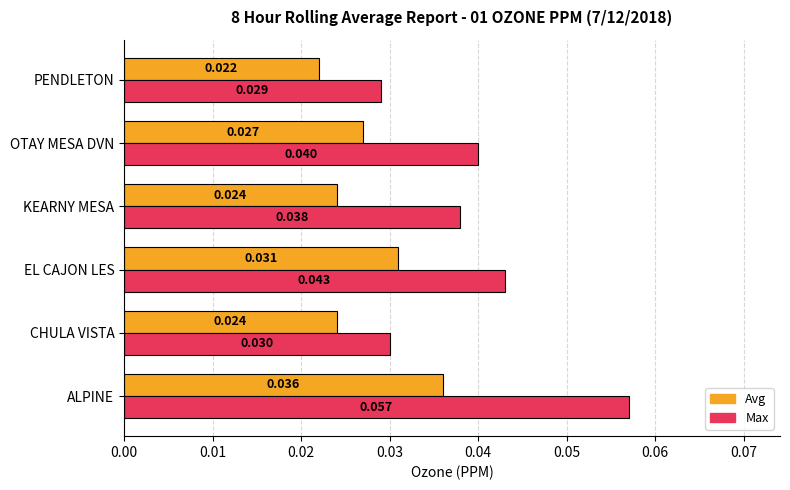

At PENDLETON, list the series in order from smallest to largest.

Avg, Max